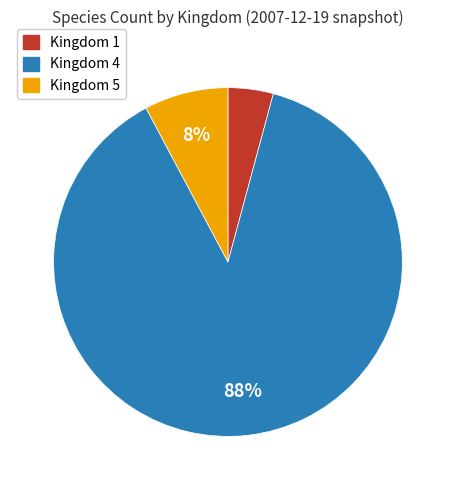

How many segments does this pie chart have?

3